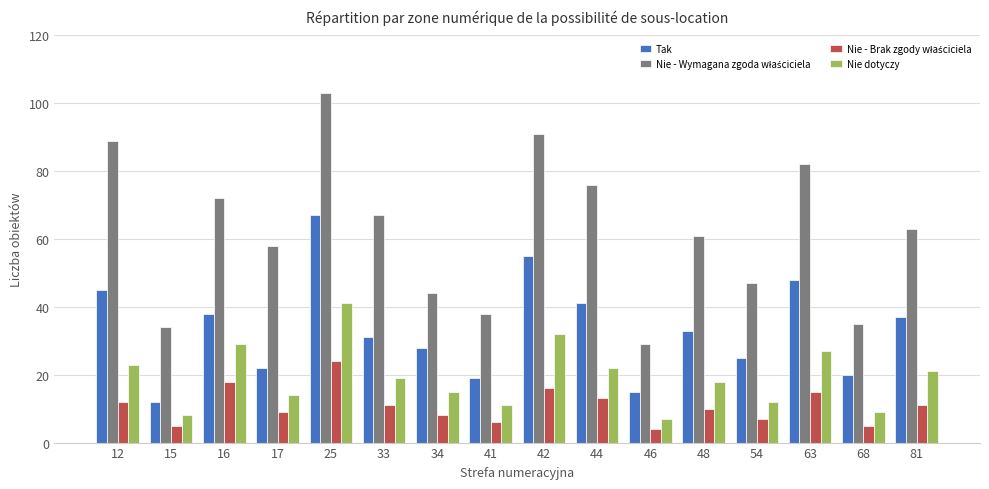

What is the difference between the maximum and minimum values in the Tak series?

55